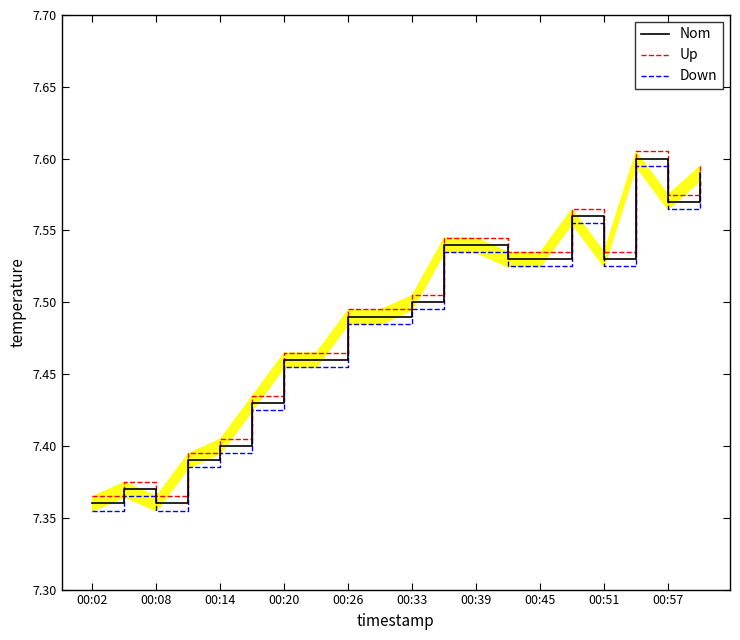

What is the difference between the maximum and minimum values in the Down series?

0.2